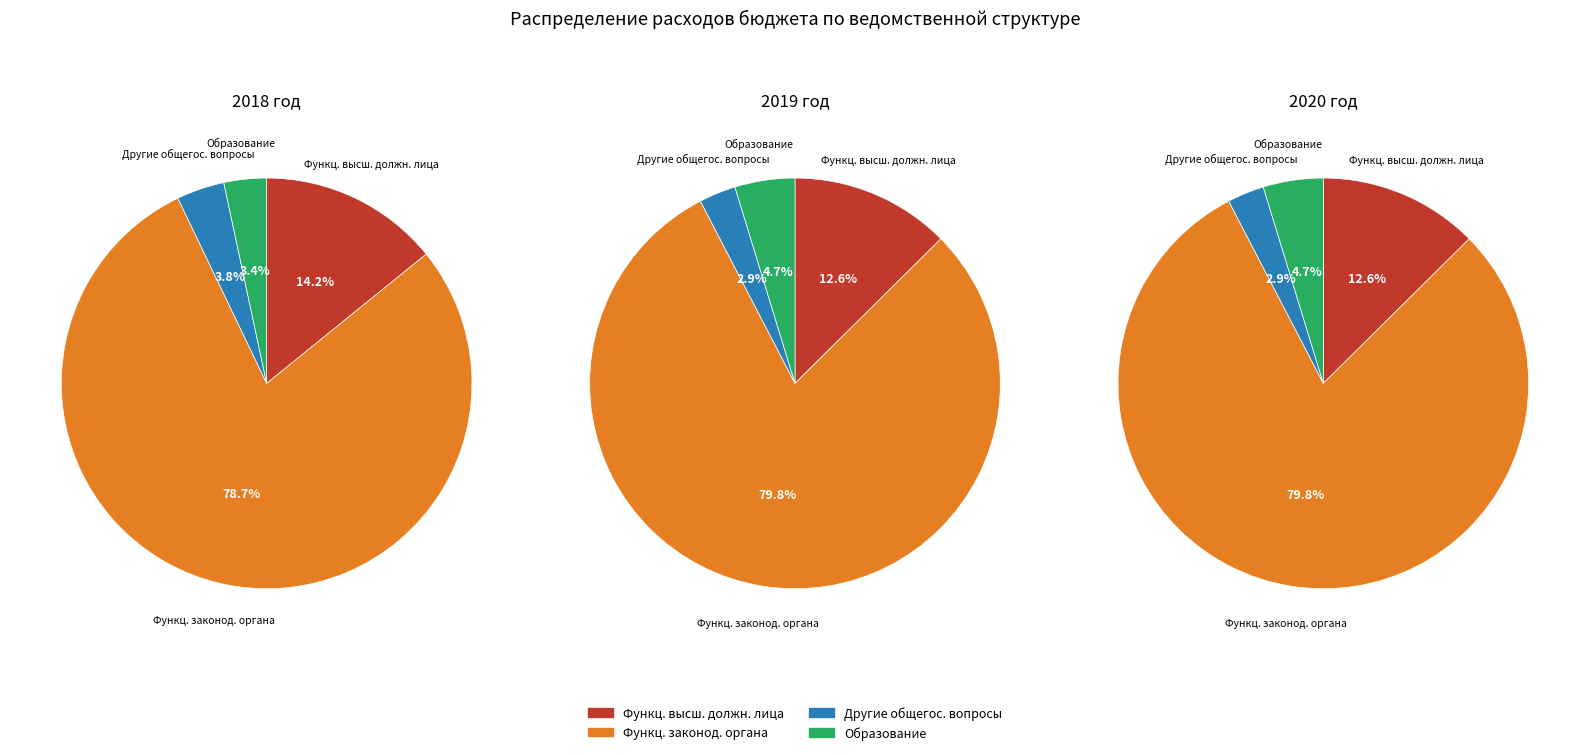

Do values_2019 and values_2018 together represent more than half of the pie?

Yes